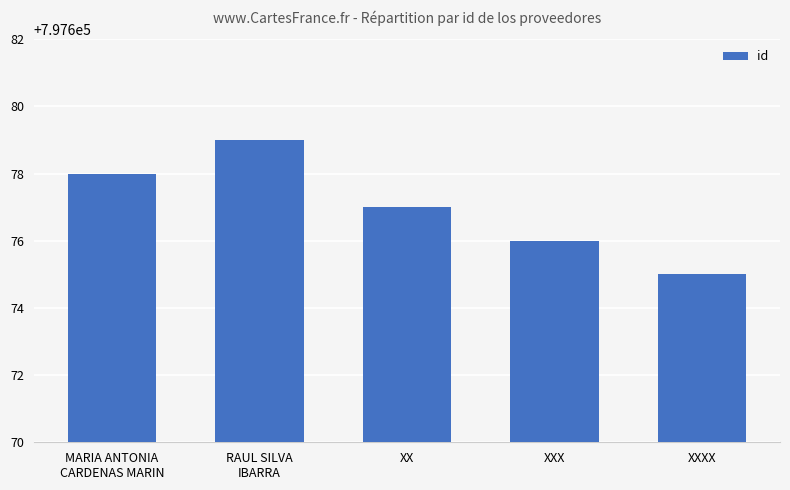

Rank the categories by value from lowest to highest.

XXXX, XXX, XX, MARIA ANTONIA
CARDENAS MARIN, RAUL SILVA
IBARRA